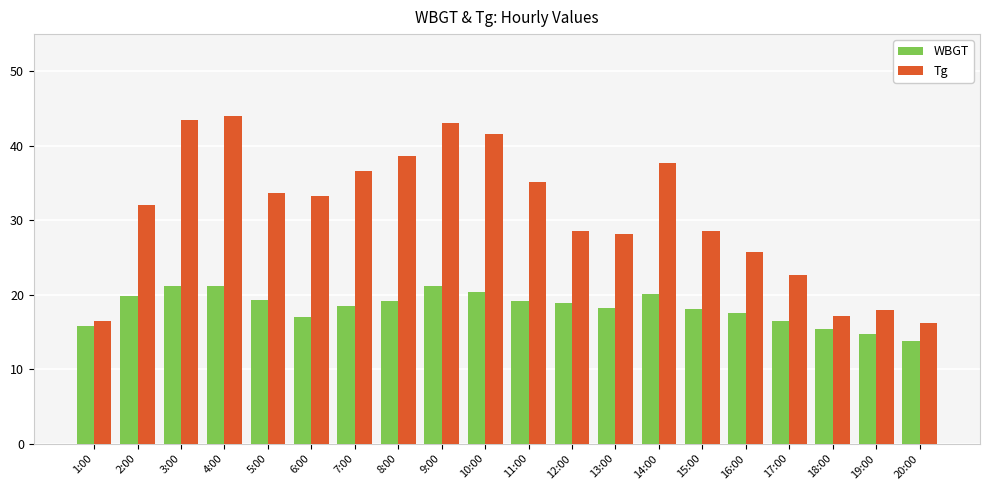

Where does the WBGT series first go above 18?

2:00